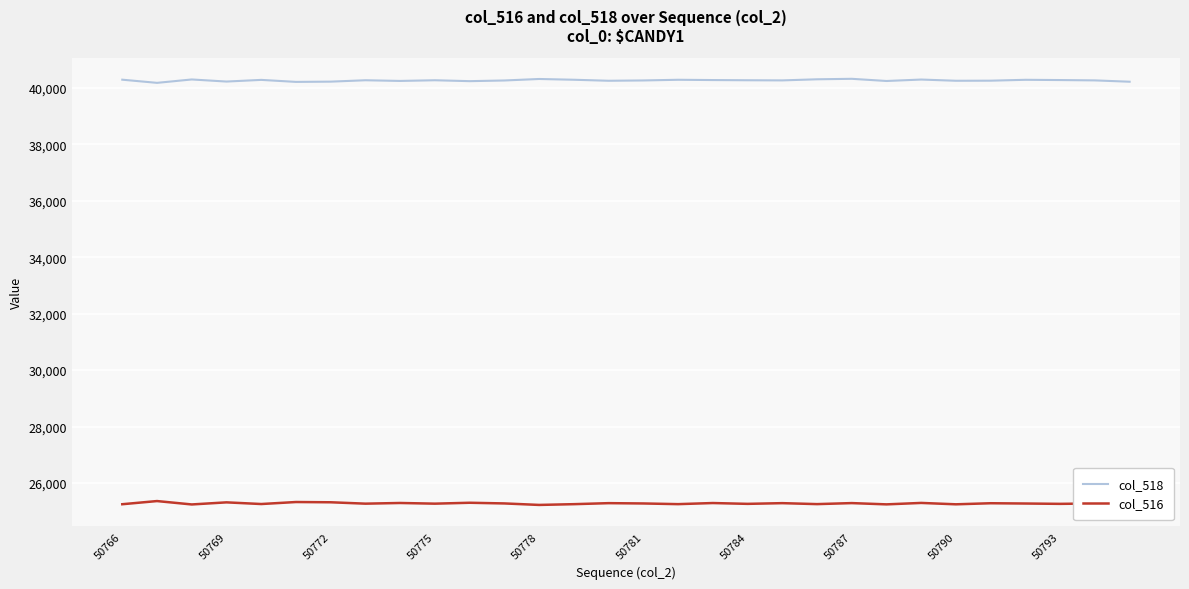

What is the highest value of the col_518 series?

40317